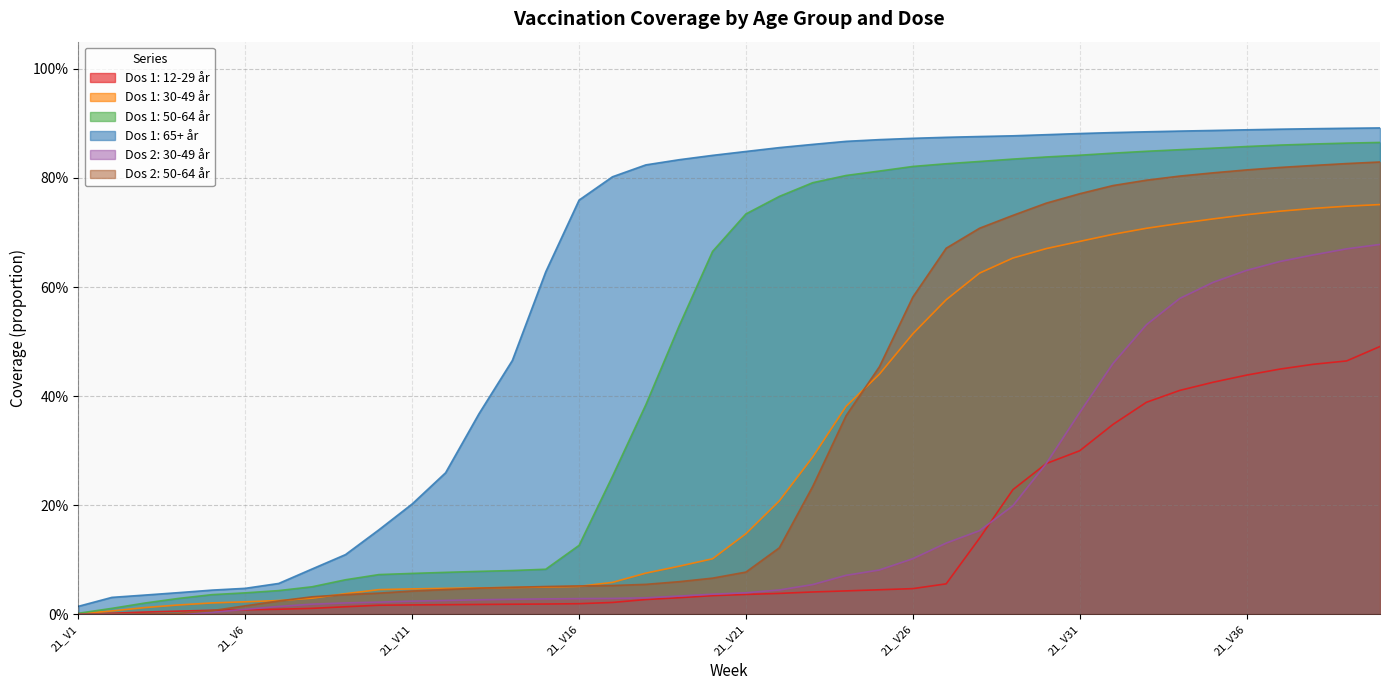

Which label corresponds to the smallest value in the chart?

21_V1